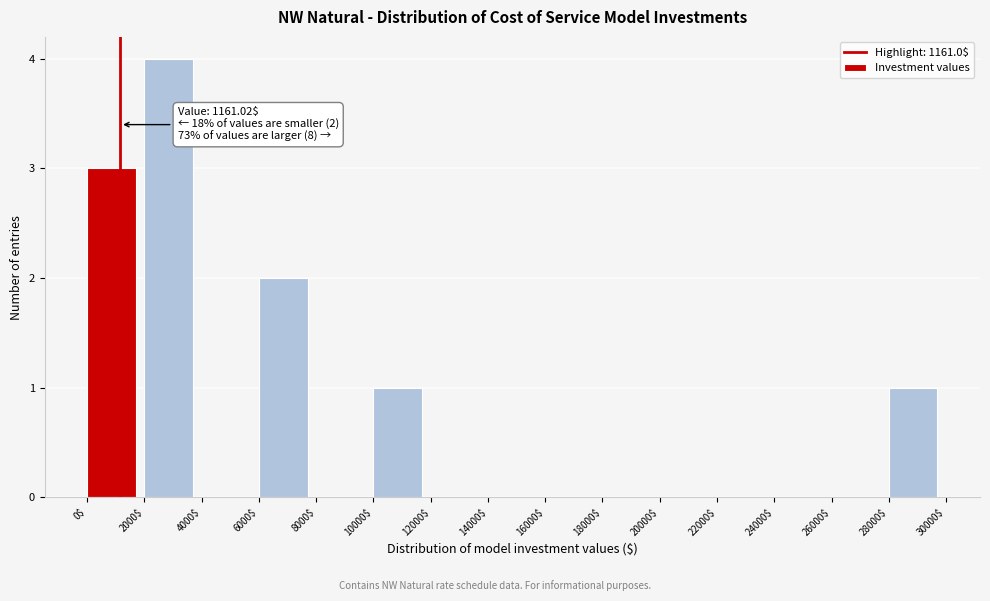

Over which range of the x-axis is the bar tallest?

2000$ to 4000$